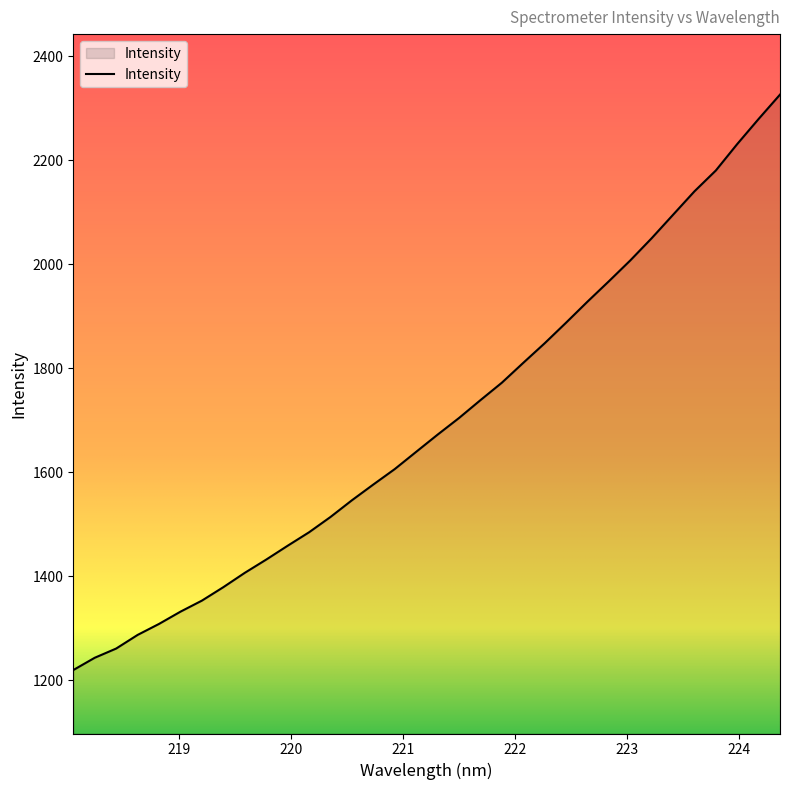

What is the difference between the maximum and minimum values?

1106.3